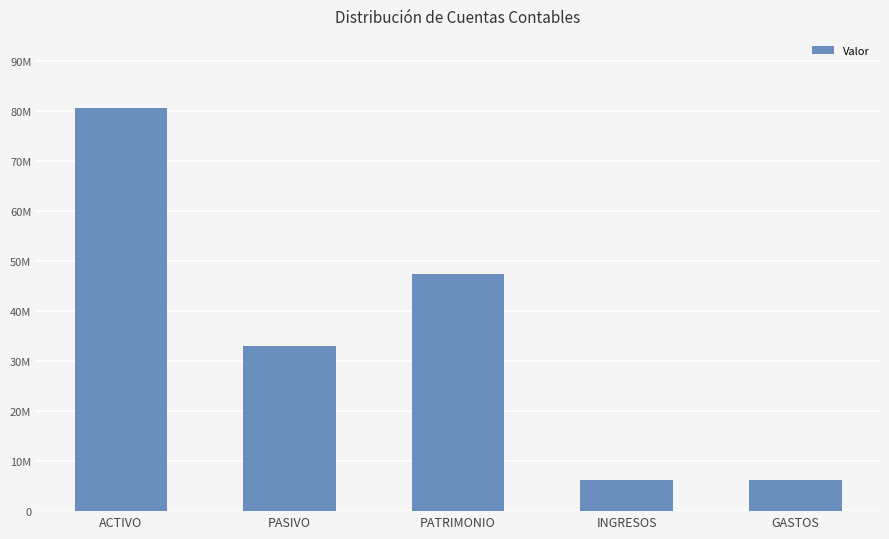

List the labels in order of value, smallest first.

GASTOS, INGRESOS, PASIVO, PATRIMONIO, ACTIVO